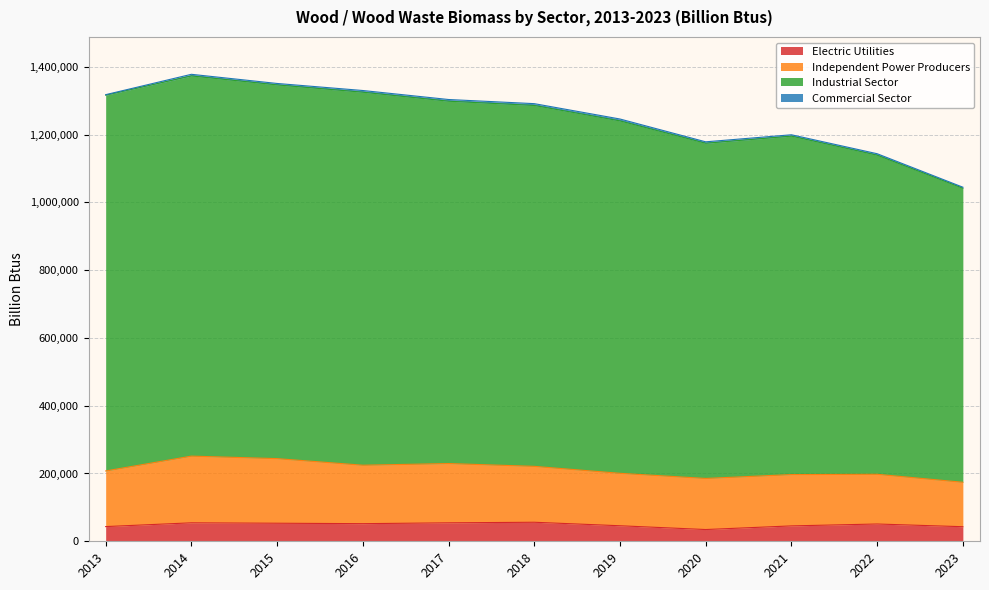

How many values in the Electric Utilities series are below 50986?

5